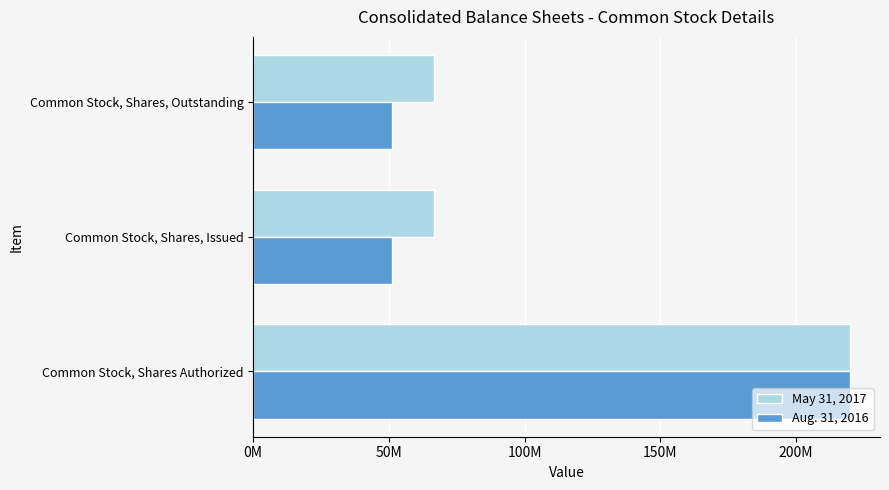

What are all the series names shown in the legend?

May 31, 2017, Aug. 31, 2016